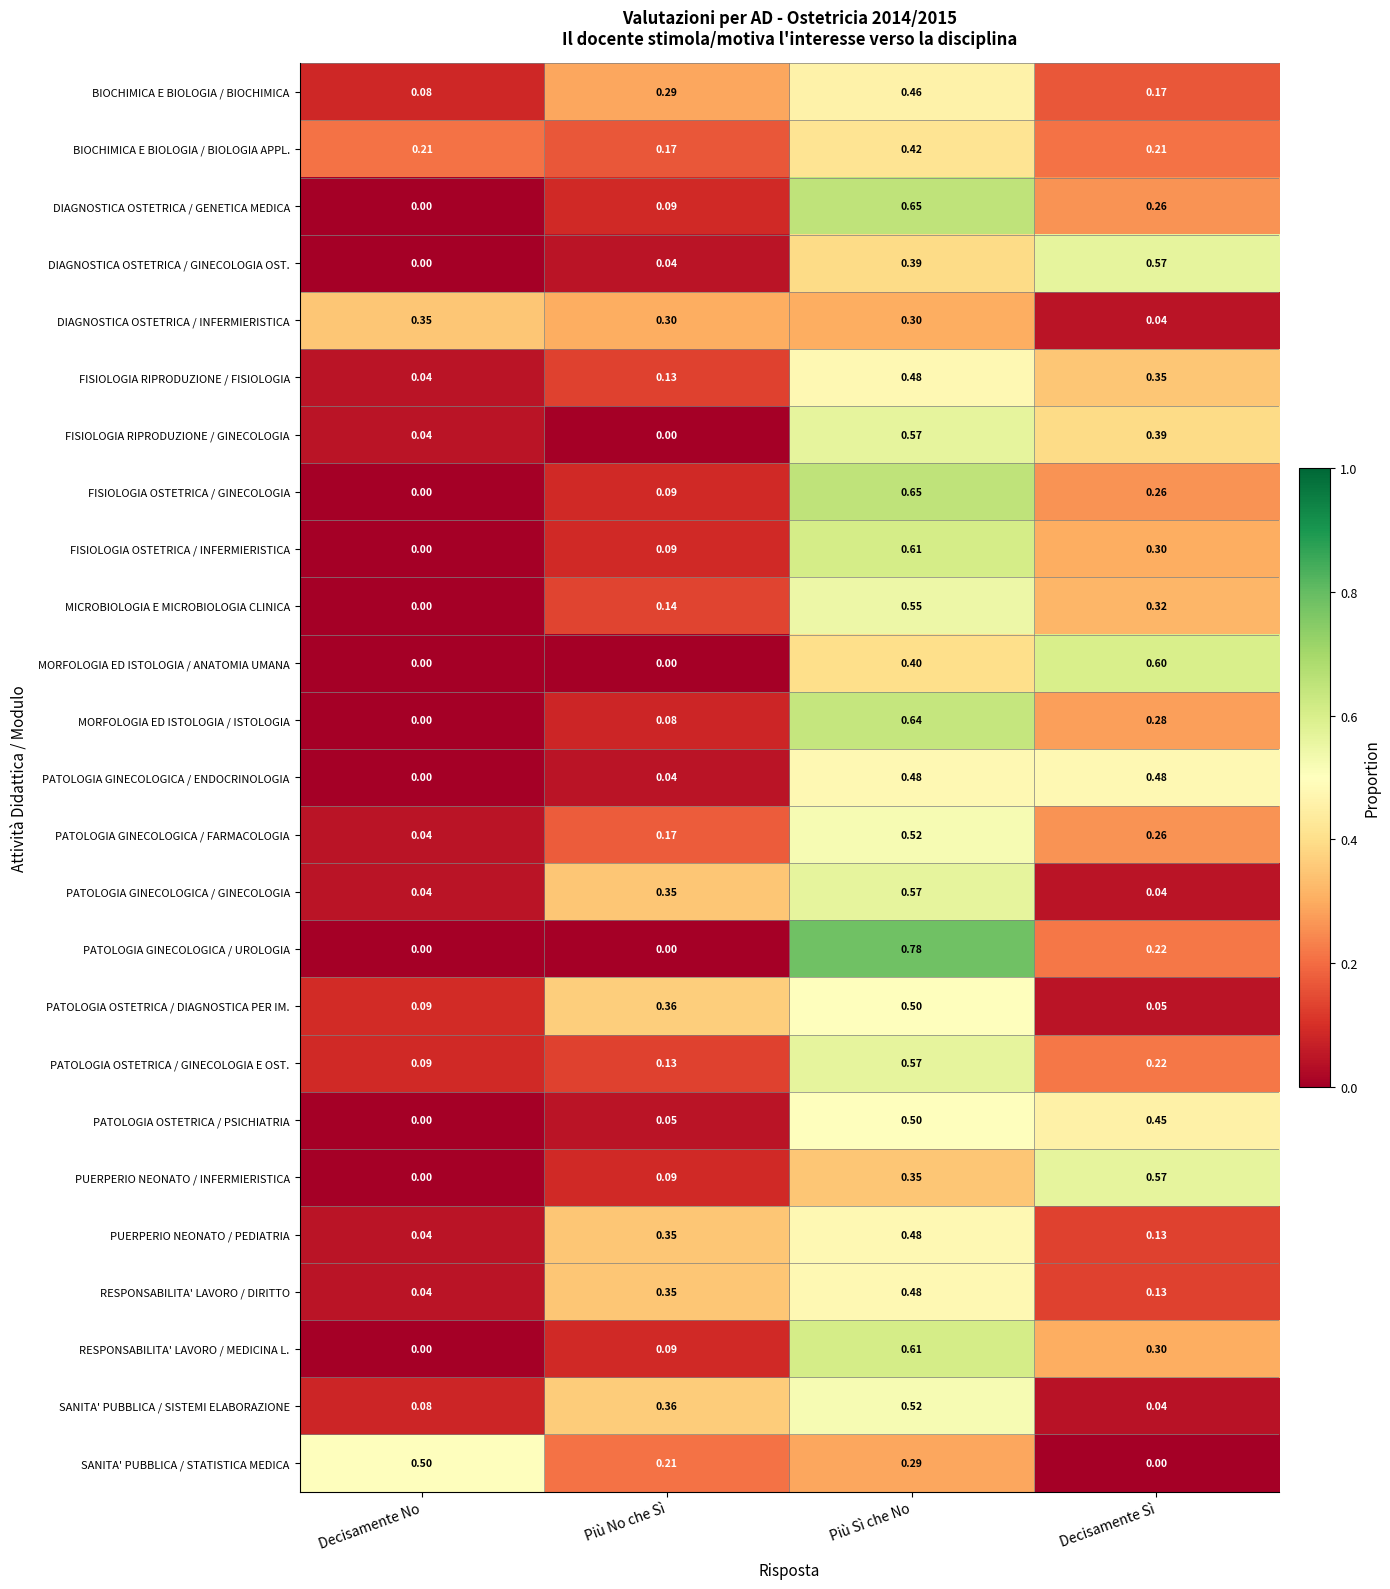

At which category does the chart reach its peak across all series?

Più Sì che No